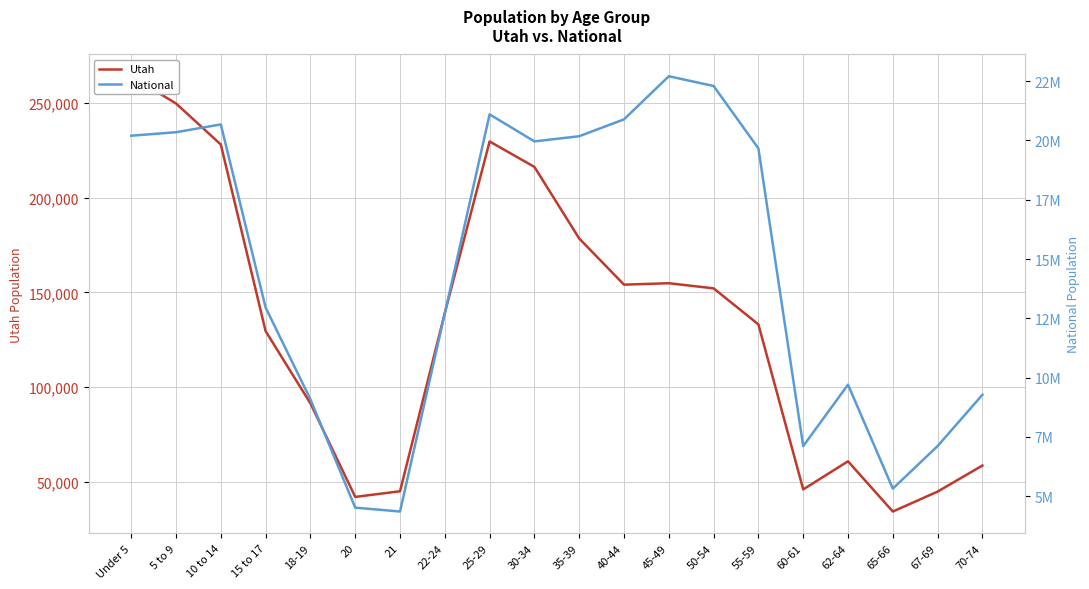

How many distinct data groups are displayed?

2